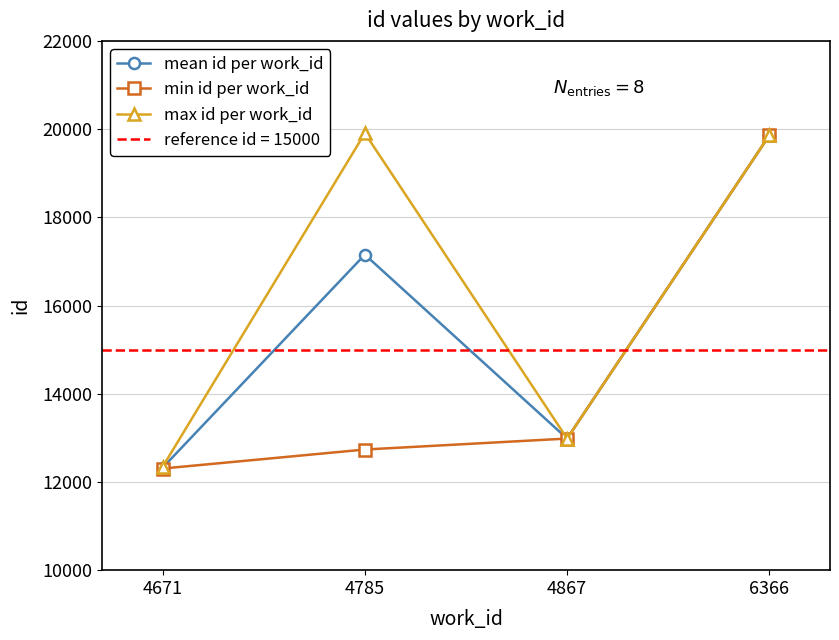

What is the difference between the maximum and minimum values in the min id per work_id series?

7554.0